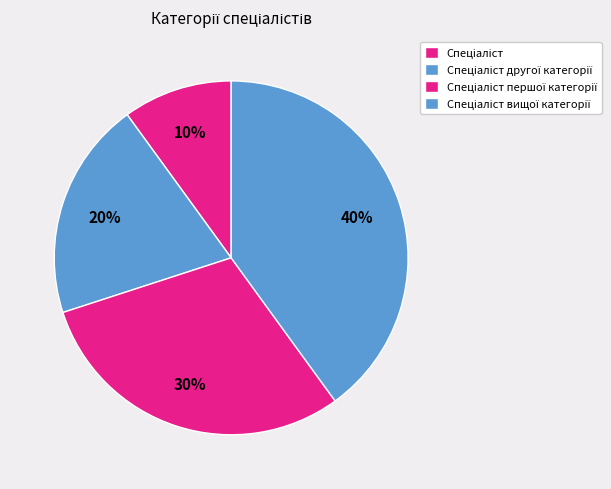

True or false: Спеціаліст вищої категорії accounts for 48% of the total.

False